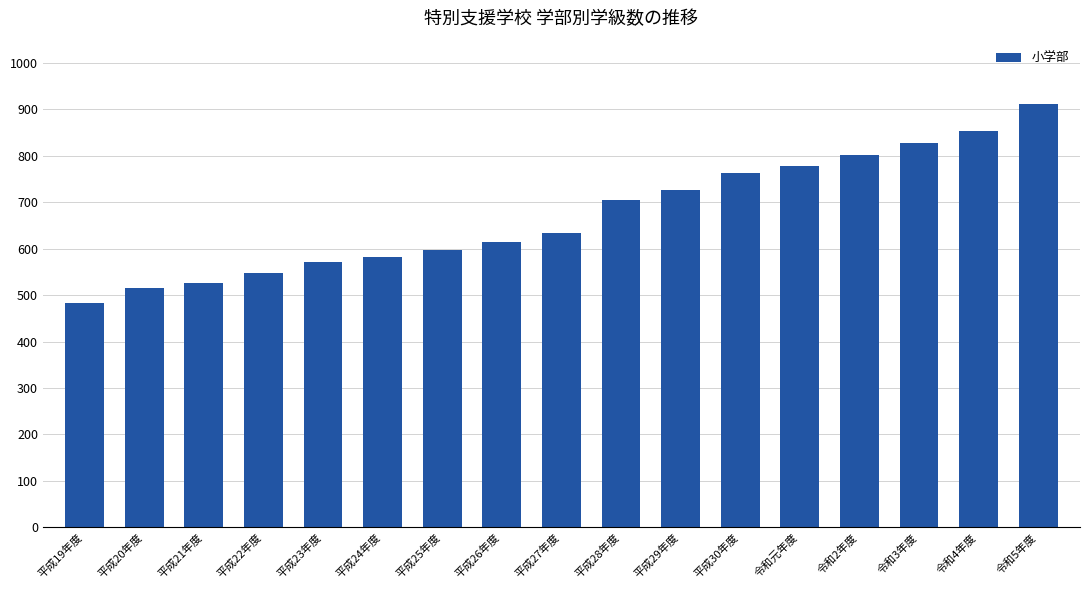

What is the smallest value displayed?

483